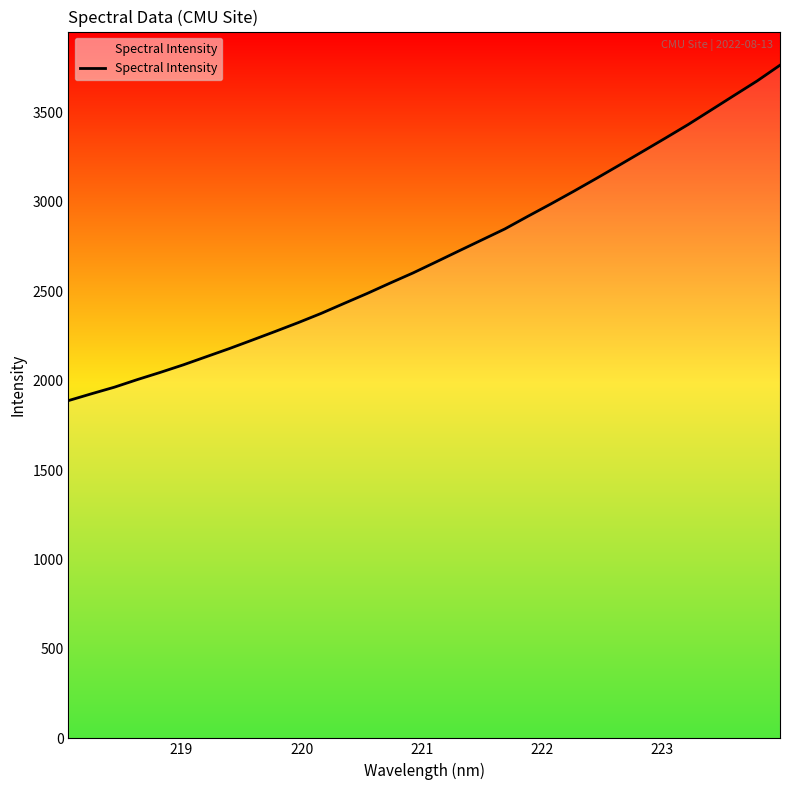

What is the difference between the maximum and minimum values?

1875.0